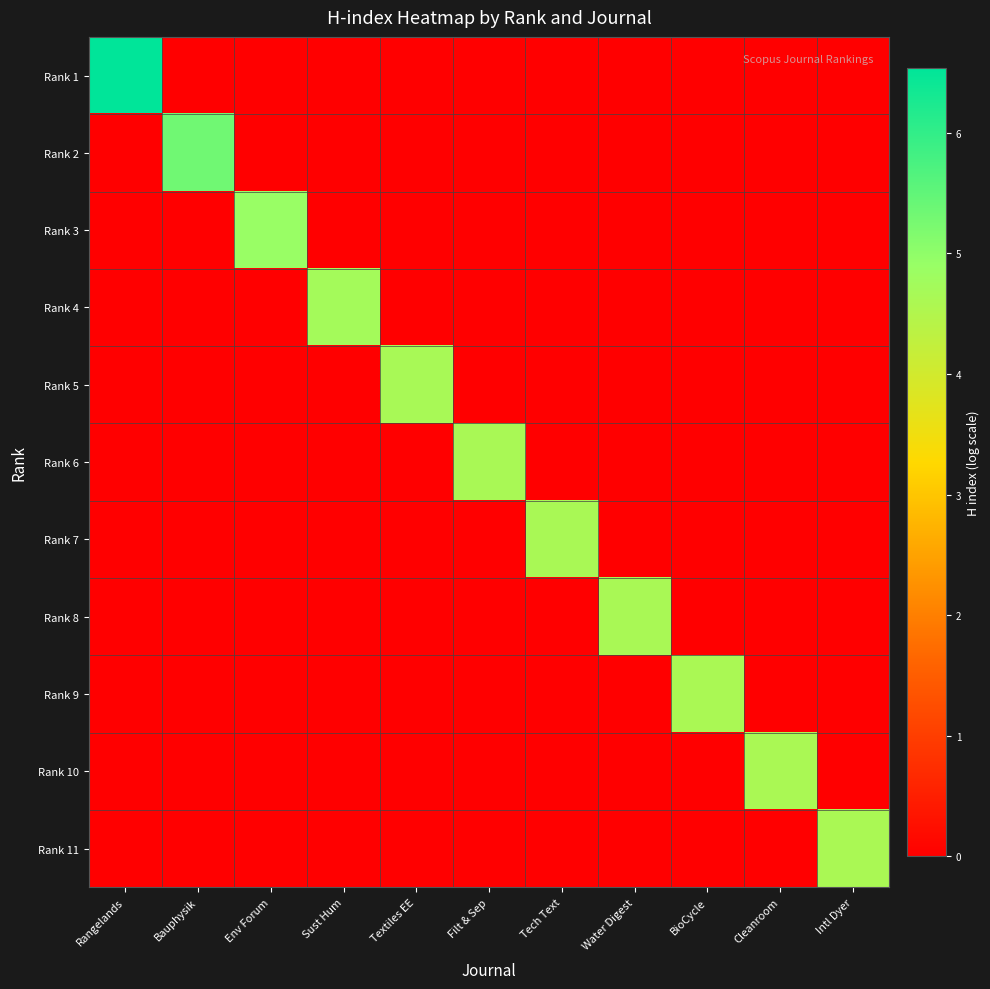

Which series has the widest spread of values?

Rank 1